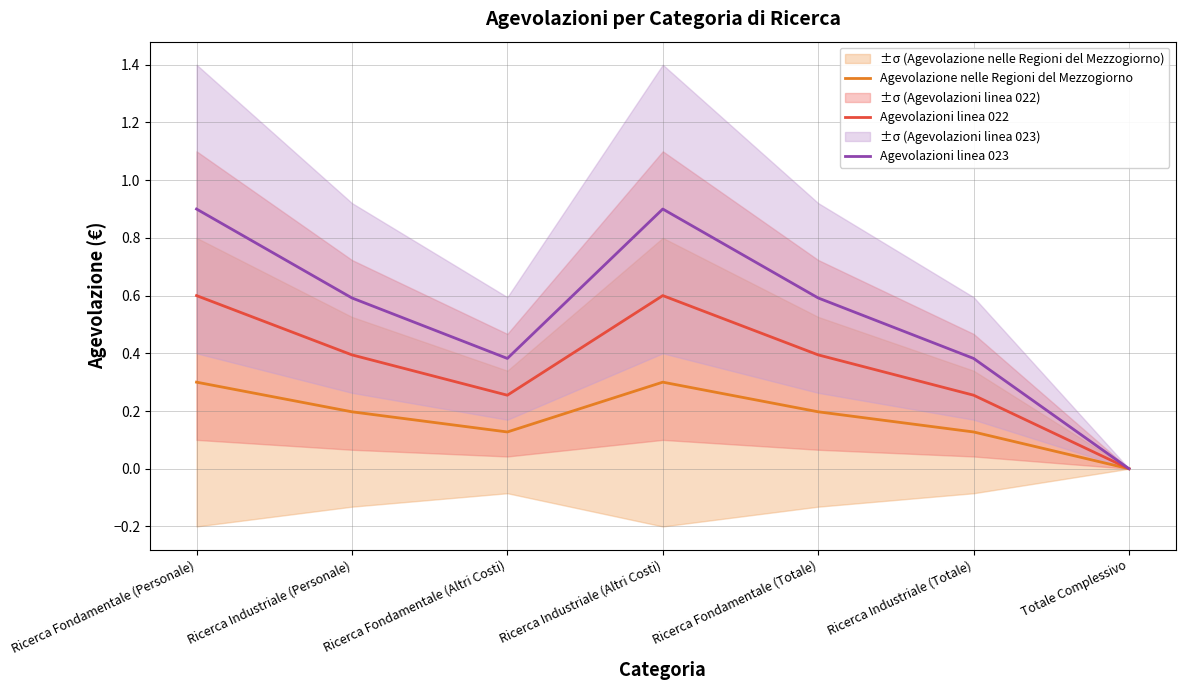

True or false: Agevolazioni linea 022 has more than 1 interior local peaks.

False